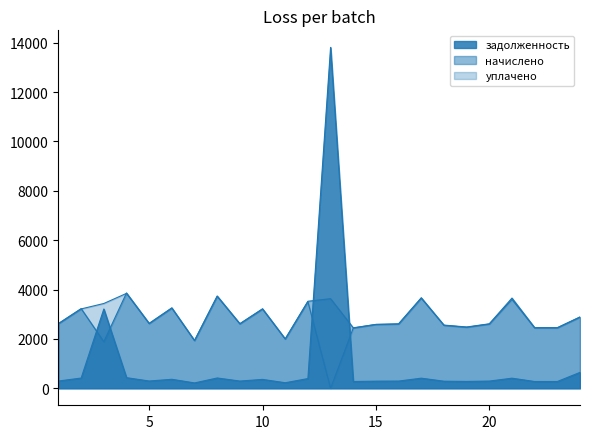

How many interior local valleys does the уплачено series have?

7